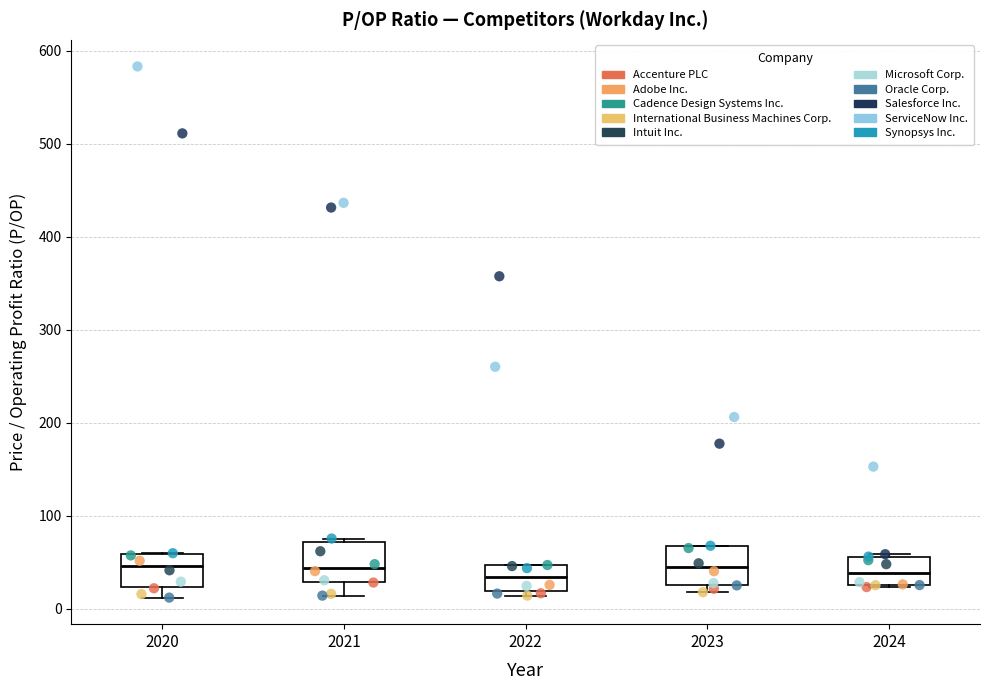

Reading left to right, read every box against the y-axis: the position of its median line, the range the box covers, and the ends of its whiskers. The values are not printed on the chart, so give them approximately, as read against the axis.

2020: median 50, box 20 to 60, whiskers 10 to 60
2021: median 40, box 30 to 70, whiskers 10 to 80
2022: median 30, box 20 to 50, whiskers 10 to 50
2023: median 40, box 30 to 70, whiskers 20 to 70
2024: median 40, box 30 to 60, whiskers 20 to 60 (just above the box's upper edge)